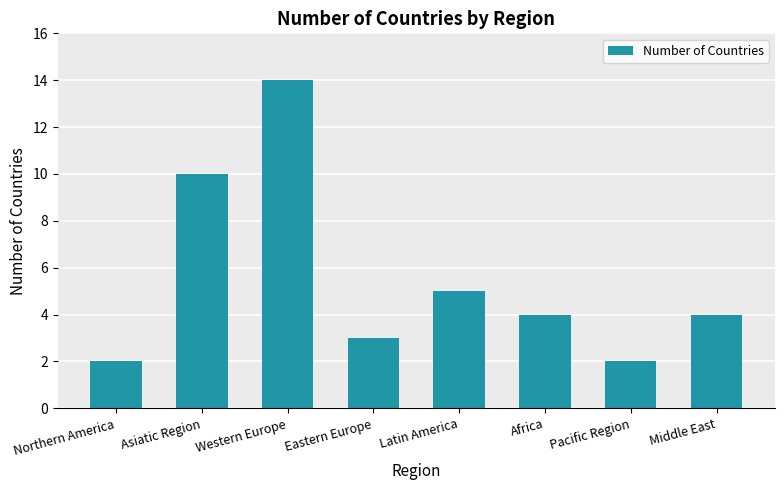

Reading left to right, list all the values displayed in this chart.

2	10	14	3	5	4	2	4